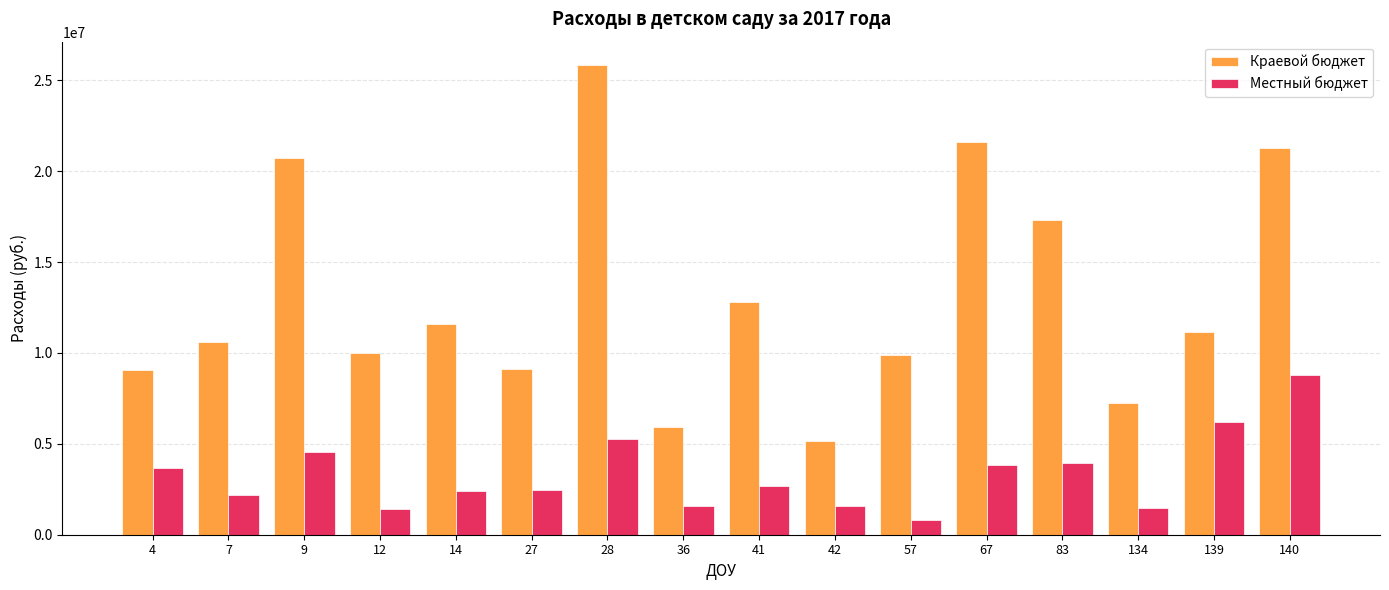

How many bars are there in each group?

2